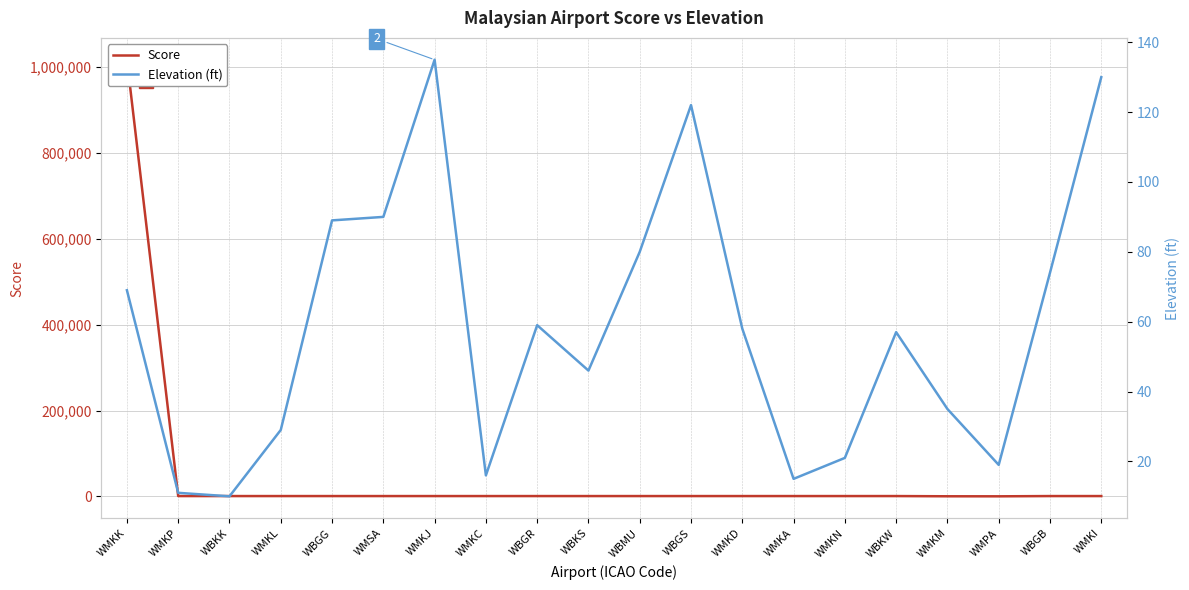

What are all the series names shown in the legend?

Score, Elevation (ft)